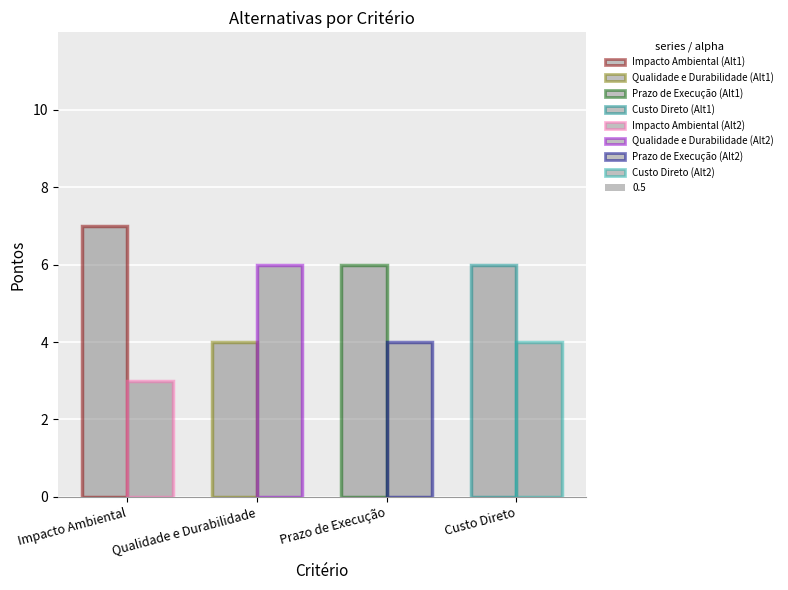

What is the minimum value for Alternativa 2?

3